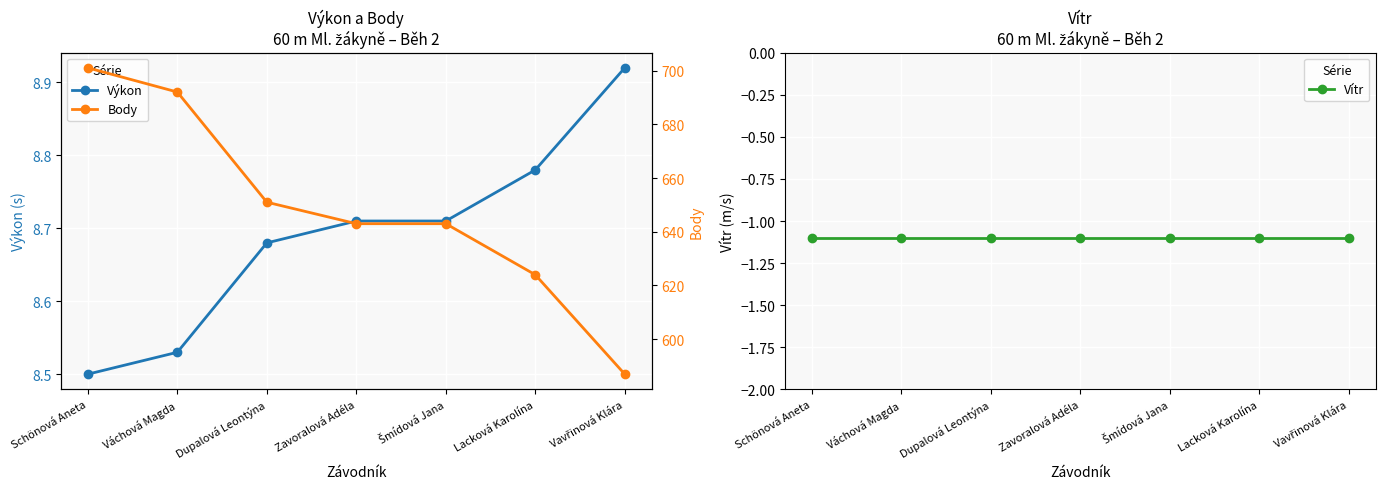

What is the difference between the second highest and minimum values in the Výkon series?

0.3